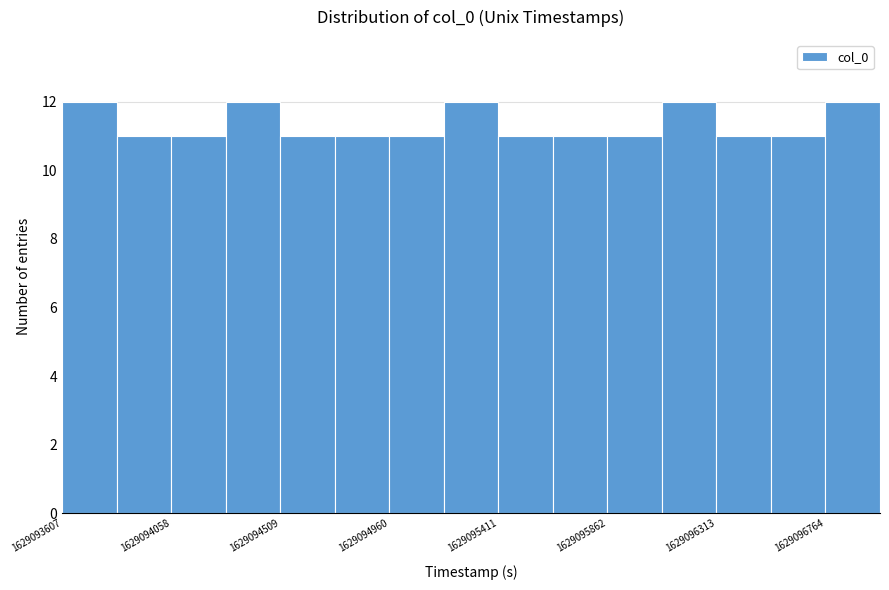

How tall is the bar that spans 1629096750 to 1629097000 on the x-axis? Neither the bar edges nor the heights are printed on the chart, so give them approximately, as read against the axes.

12